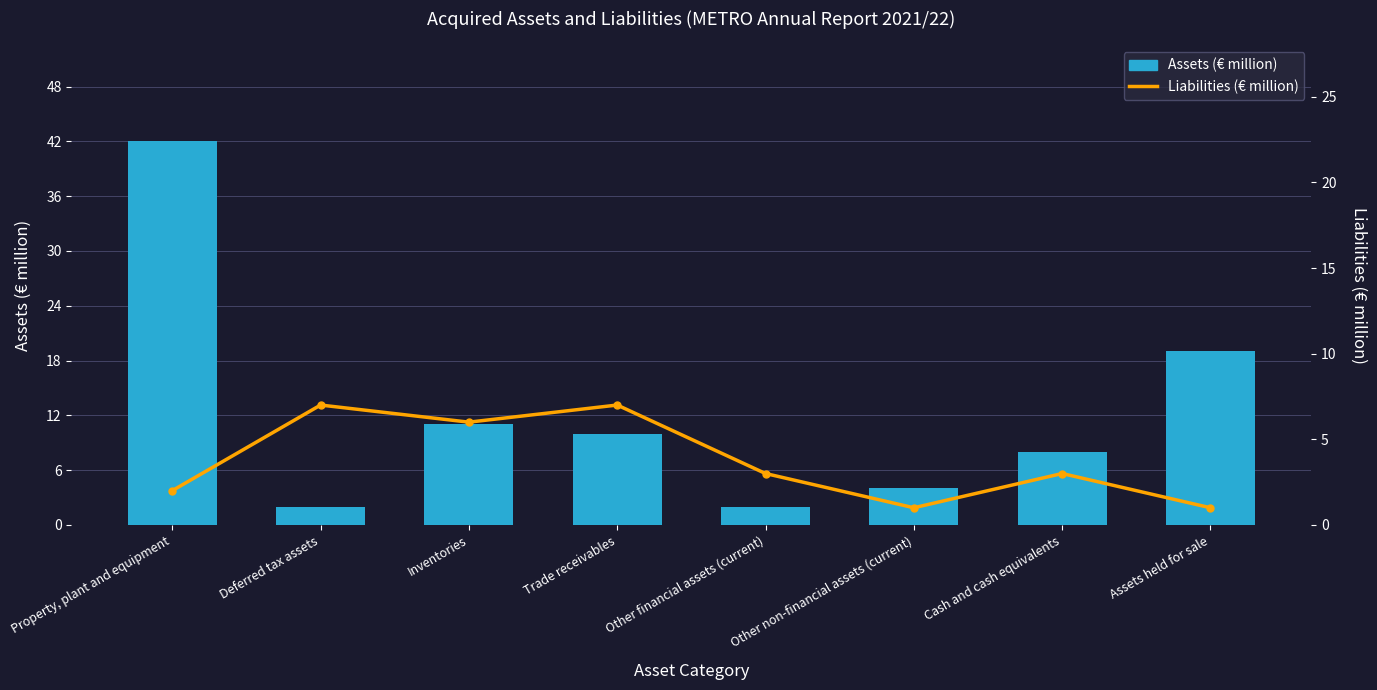

At which label is Assets (€ million) closest to 22?

Assets held for sale